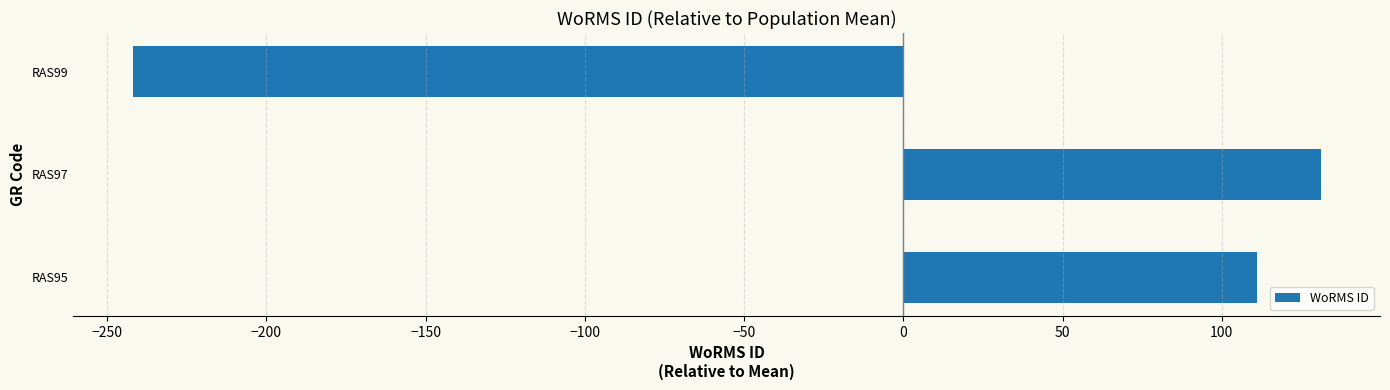

List the labels in order of value, largest first.

RAS97, RAS95, RAS99